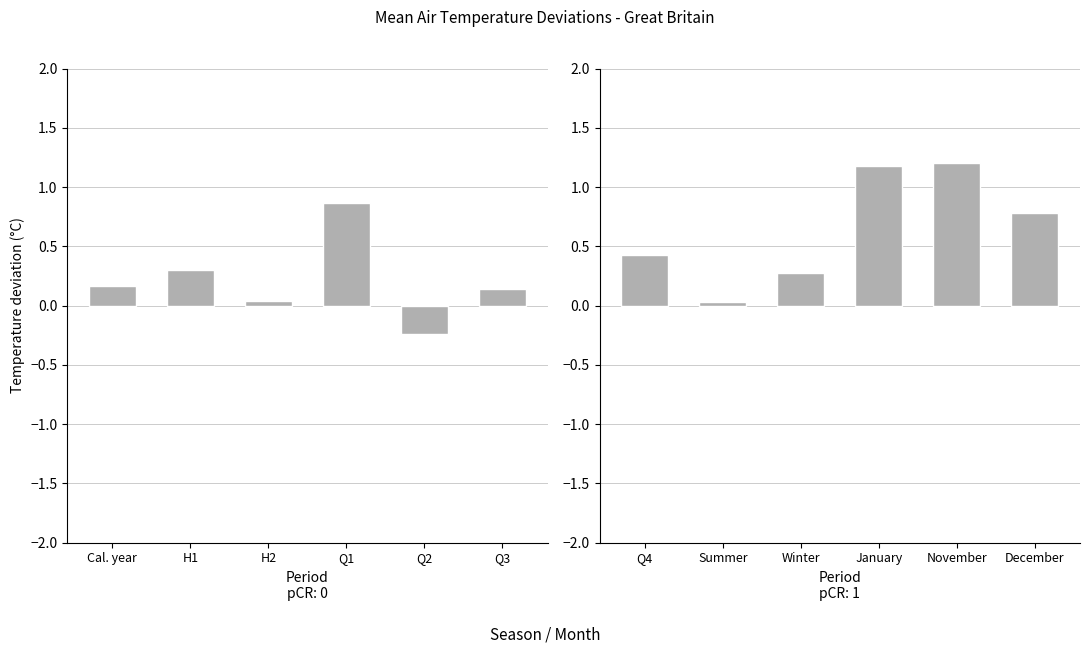

How many groups of bars are there?

6